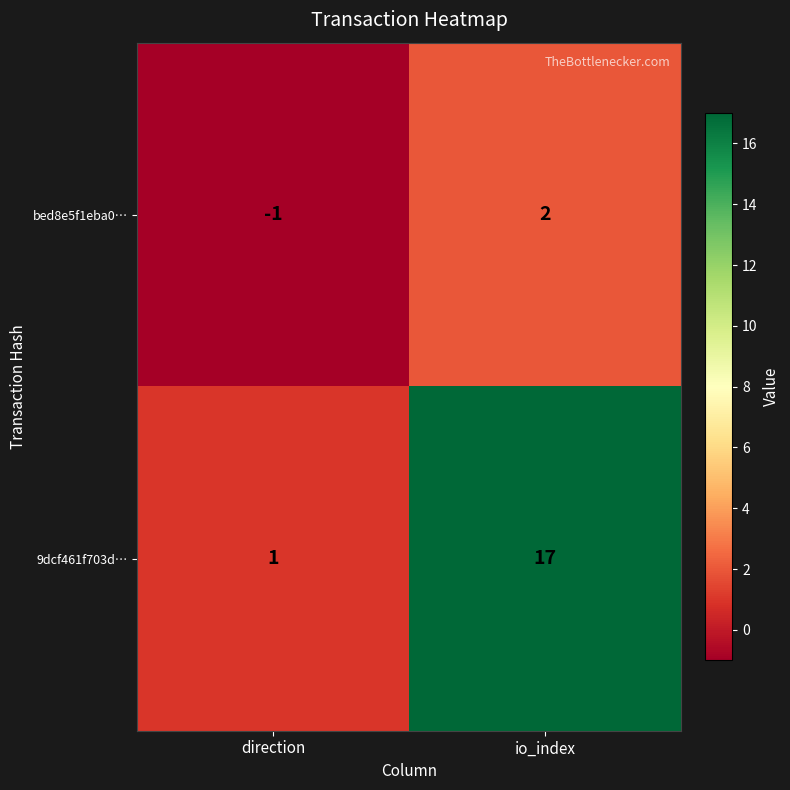

What is the difference between the bed8e5f1eba0… values at direction and io_index?

3